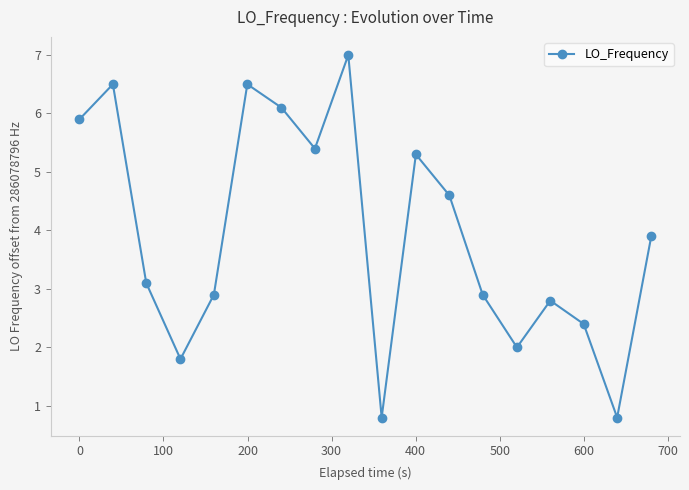

What is the sum of all values?

70.7